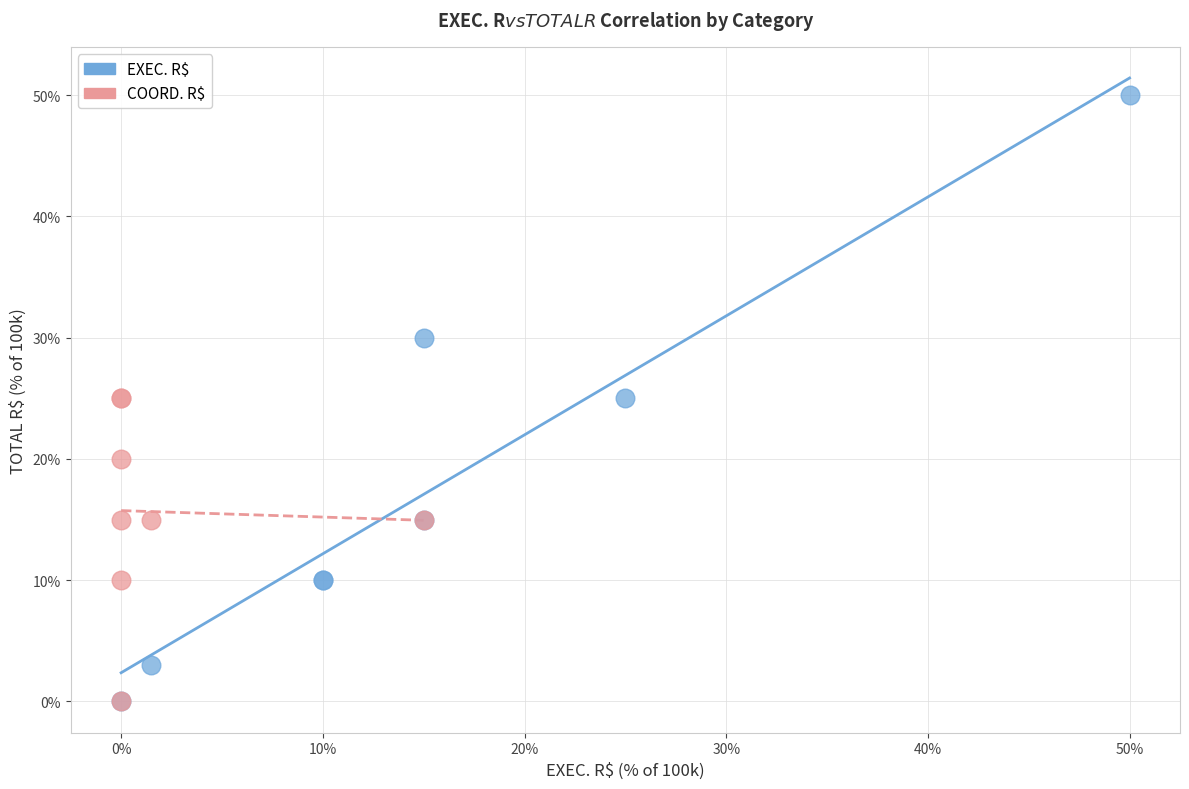

Which series has the largest Y range (max minus min)?

EXEC. R$